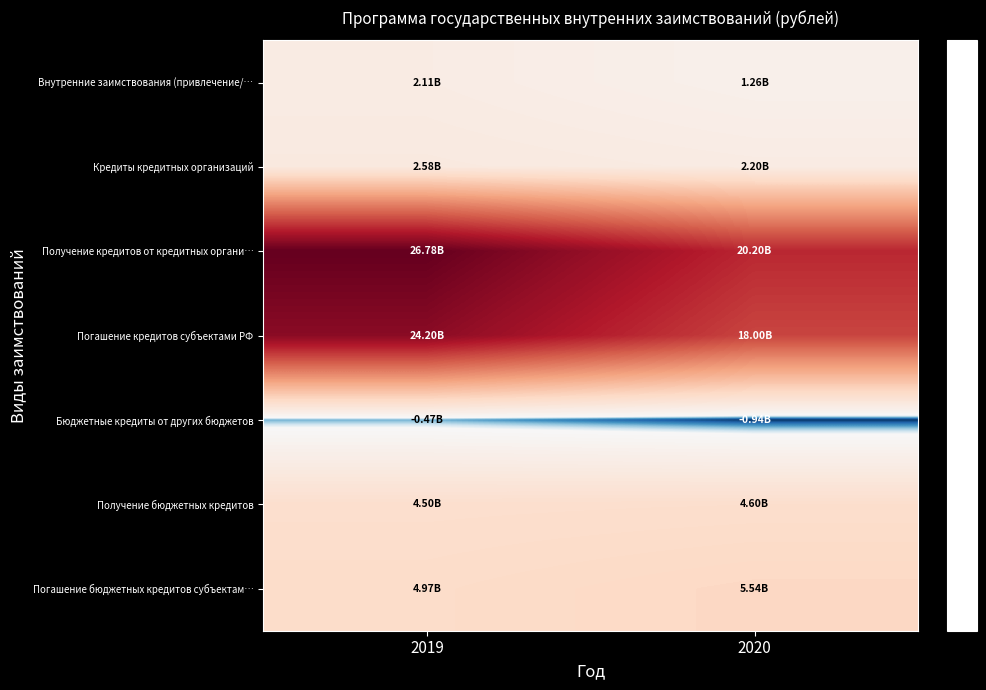

At which category is the sum across all series the highest?

2019